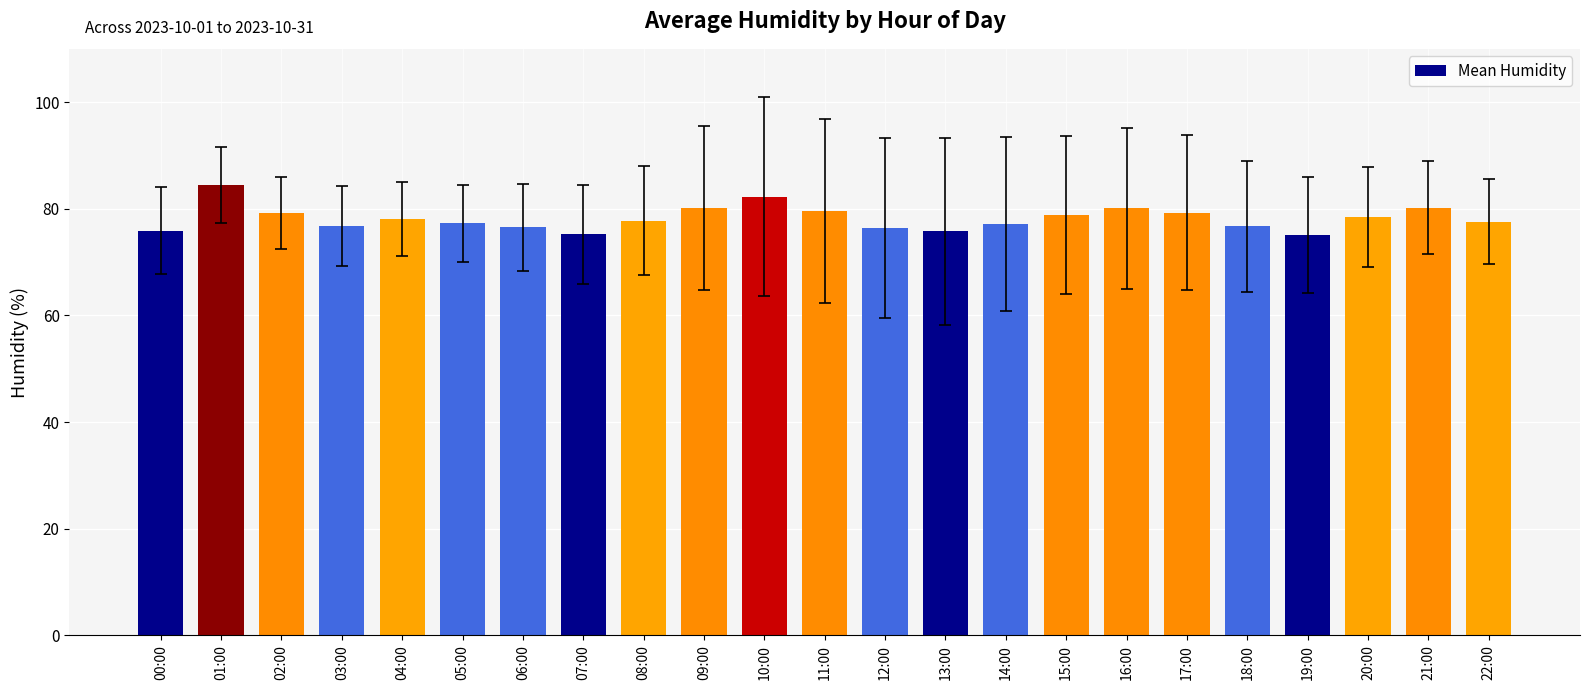

Count the number of data series in this chart.

1